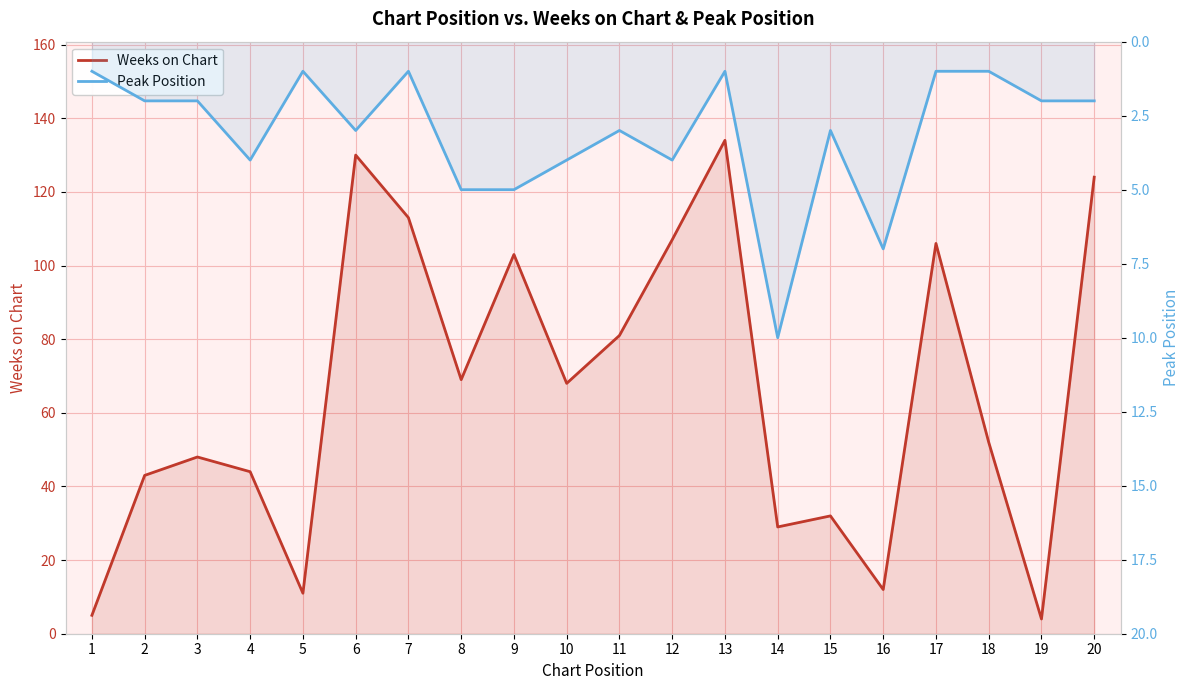

How many Peak Position values are between 1 and 4?

16